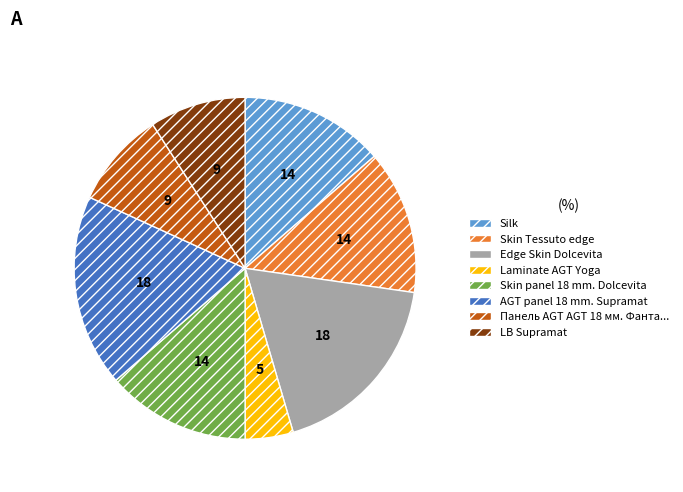

Does any single category account for the majority?

No